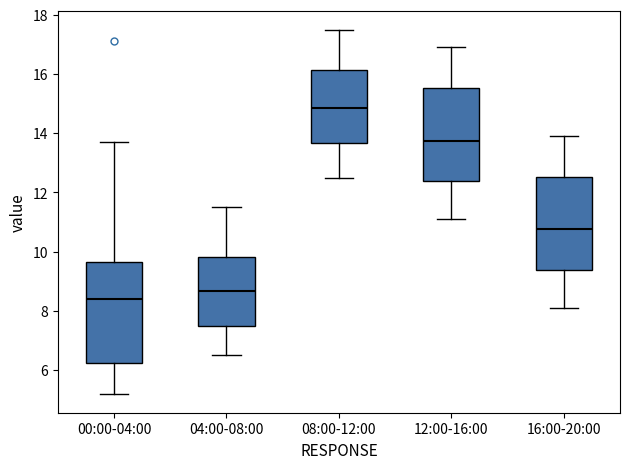

Which box has the lowest median line?

00:00-04:00